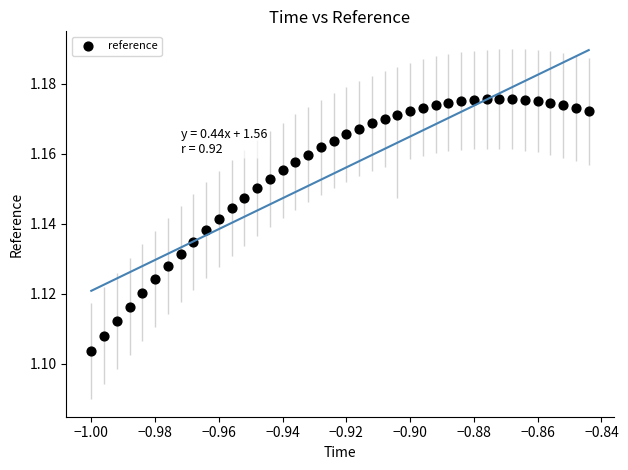

Count the number of points in this scatter plot.

40